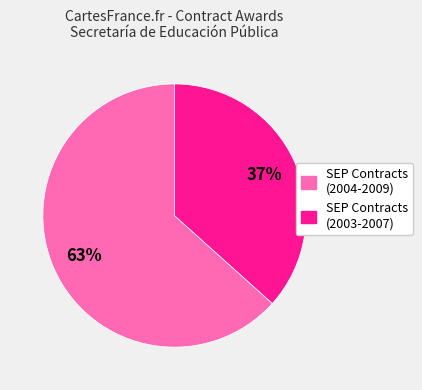

To the nearest percent, what is the average slice percentage?

50%